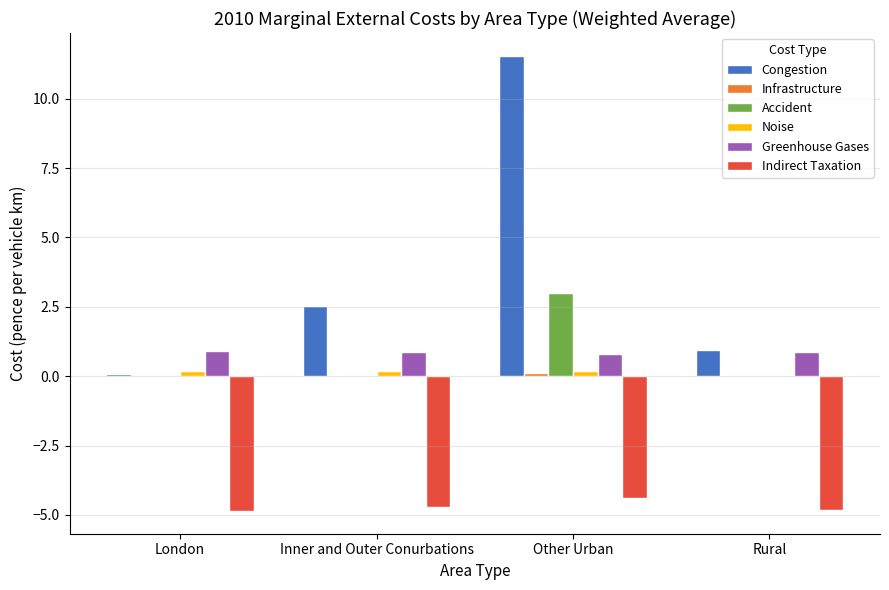

What is the total value across all series at Rural?

-3.0